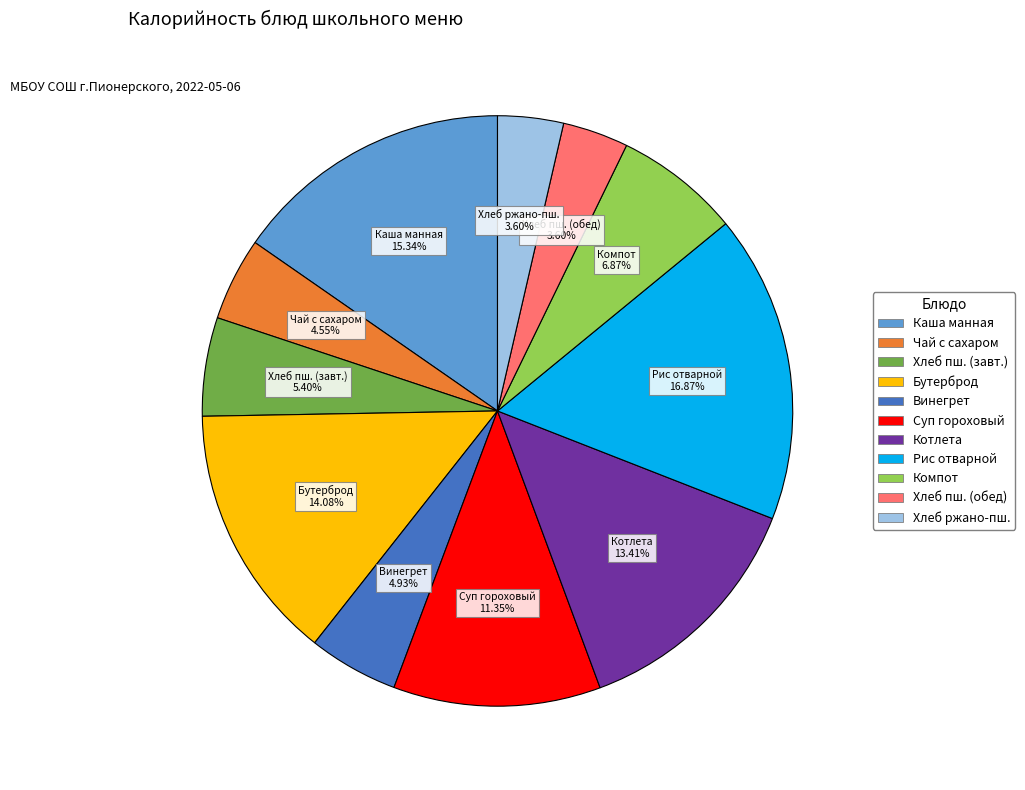

Does any single category account for the majority?

No